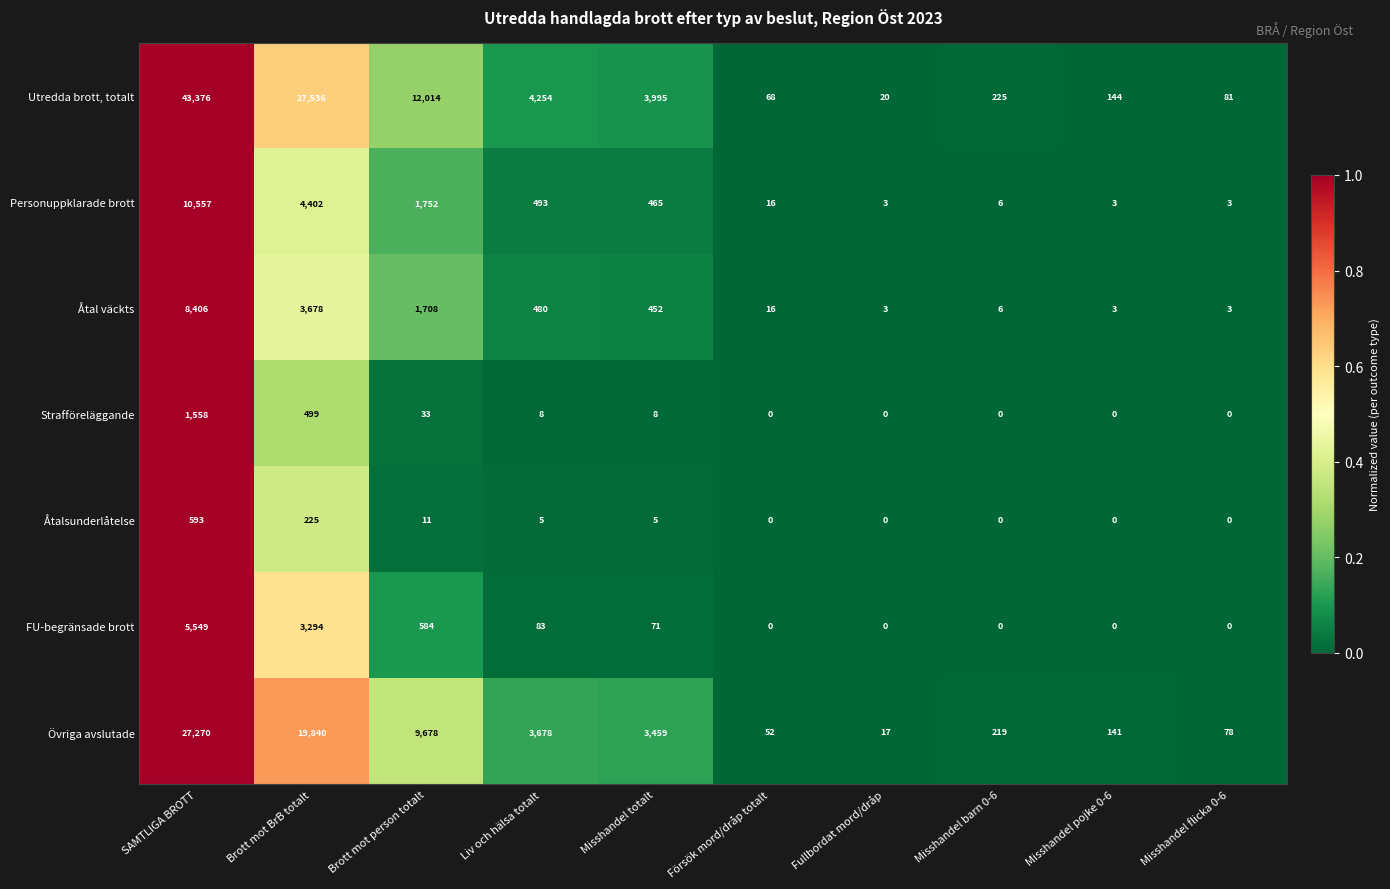

At how many categories does at least one series exceed 0?

10